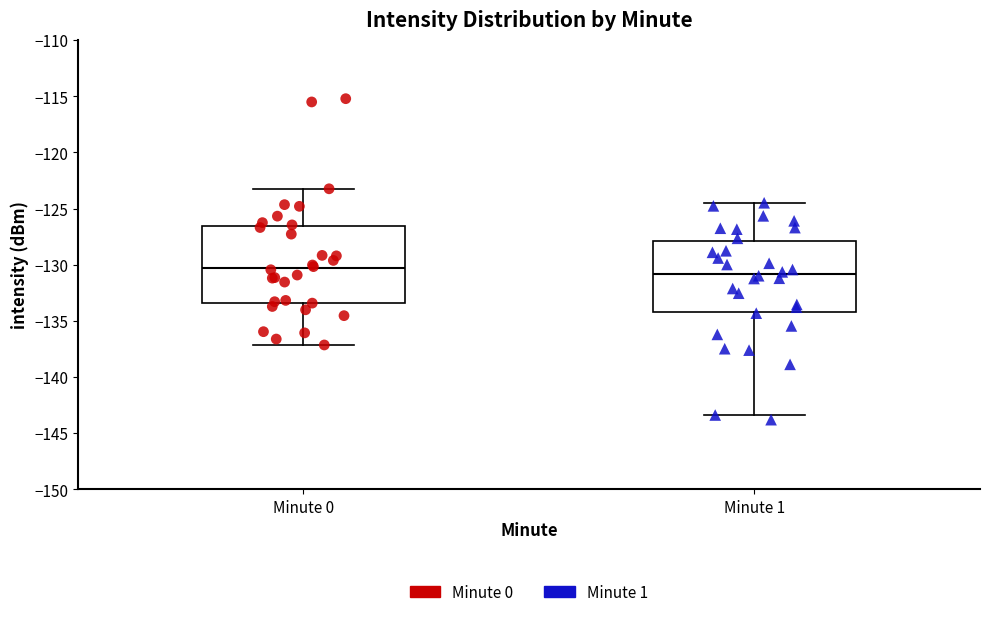

Reading left to right, transcribe this box plot: for each box, give where its median line is, the range the box spans, and where its two whiskers end, as read against the y-axis. The values are not printed on the chart, so give them approximately, as read against the axis.

Minute 0: median -130.5, box -133.5 to -126.5, whiskers -137.0 to -123.0
Minute 1: median -131.0, box -134.0 to -128.0, whiskers -143.5 to -124.5